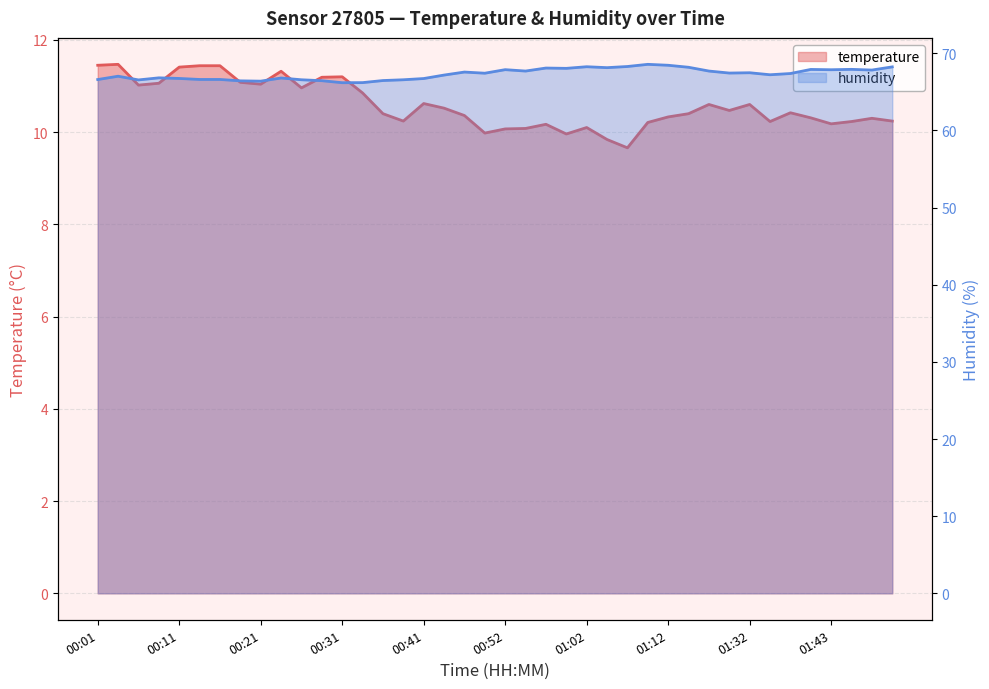

What is the difference between the maximum and minimum values in the humidity series?

2.4